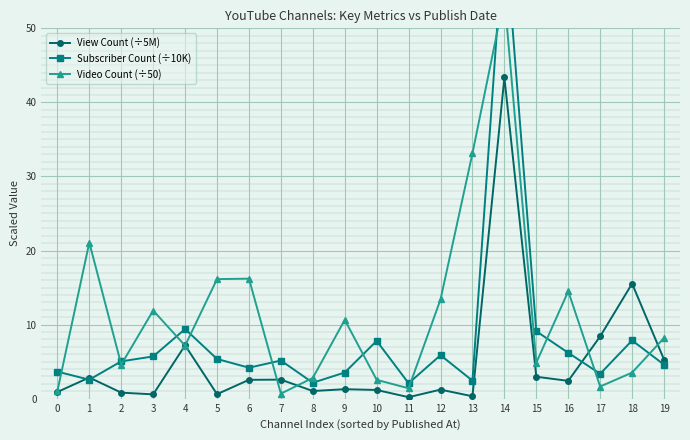

At which category does Video Count (÷50) reach its first local valley?

2